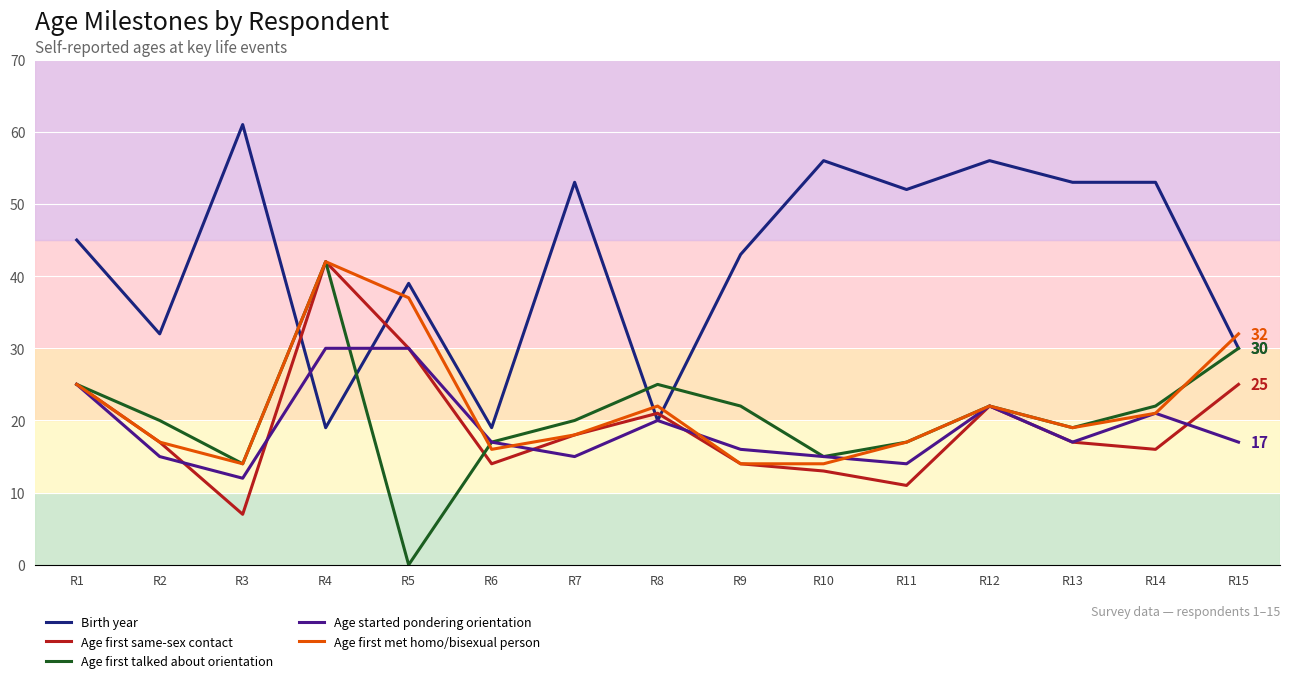

Reading left to right, what are all the values shown in this chart?

Birth year: 45	32	61	19	39	19	53	20	43	56	52	56	53	53	30
Age first same-sex contact: 25	17	7	42	30	14	18	21	14	13	11	22	17	16	25
Age first talked about orientation: 25	20	14	42	0	17	20	25	22	15	17	22	19	22	30
Age started pondering orientation: 25	15	12	30	30	17	15	20	16	15	14	22	17	21	17
Age first met homo/bisexual person: 25	17	14	42	37	16	18	22	14	14	17	22	19	21	32